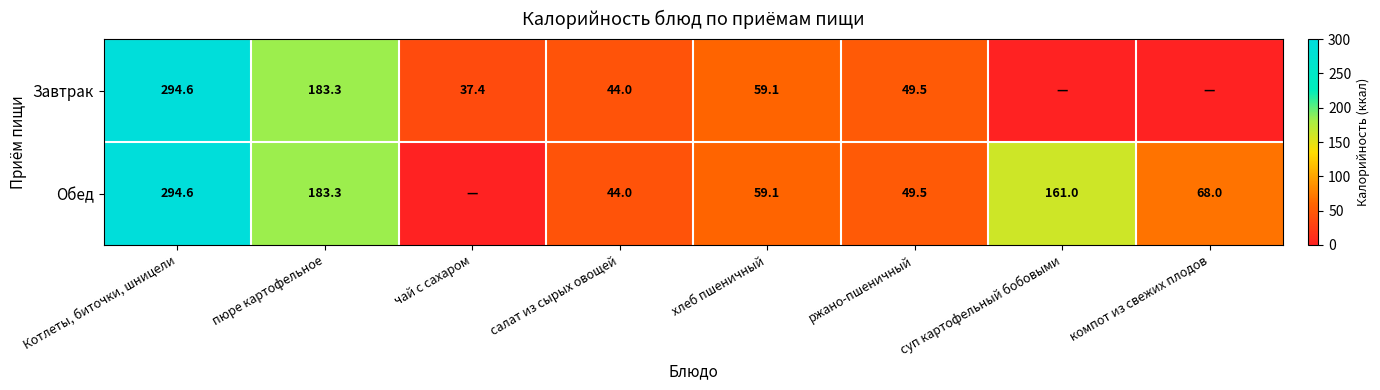

What is the total value across all series at пюре картофельное?

366.6